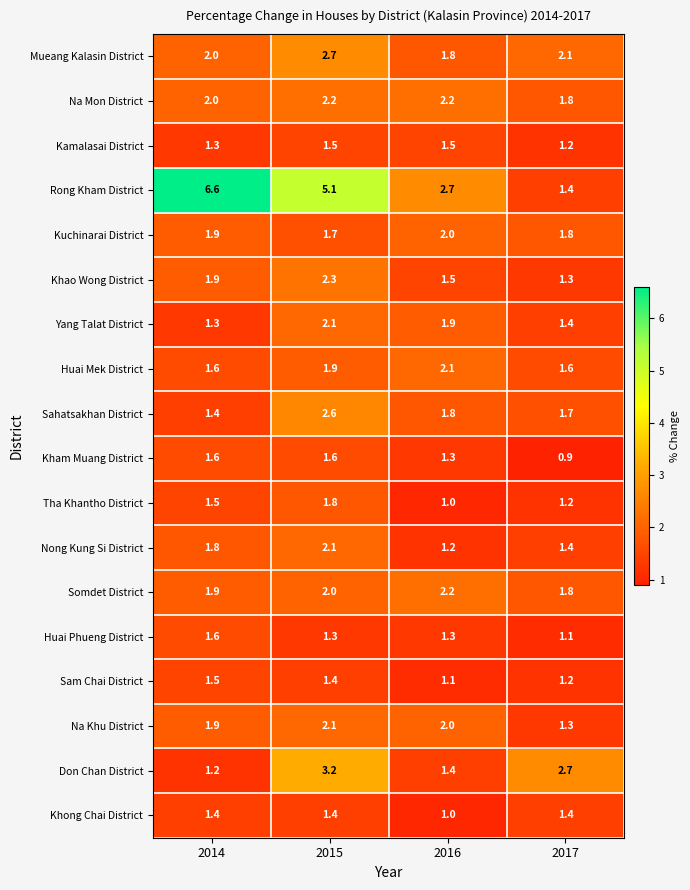

What is the maximum value shown in the chart?

6.6